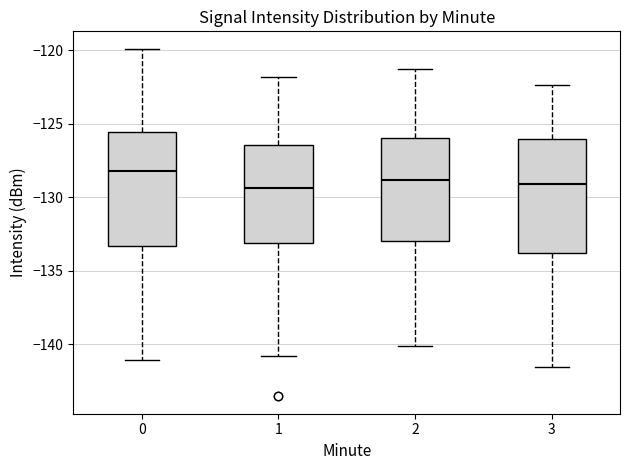

Reading left to right, read every box against the y-axis: the position of its median line, the range the box covers, and the ends of its whiskers. The values are not printed on the chart, so give them approximately, as read against the axis.

0: median -128.0, box -133.5 to -125.5, whiskers -141.0 to -120.0
1: median -129.5, box -133.0 to -126.5, whiskers -141.0 to -122.0
2: median -129.0, box -133.0 to -126.0, whiskers -140.0 to -121.5
3: median -129.0, box -134.0 to -126.0, whiskers -141.5 to -122.5